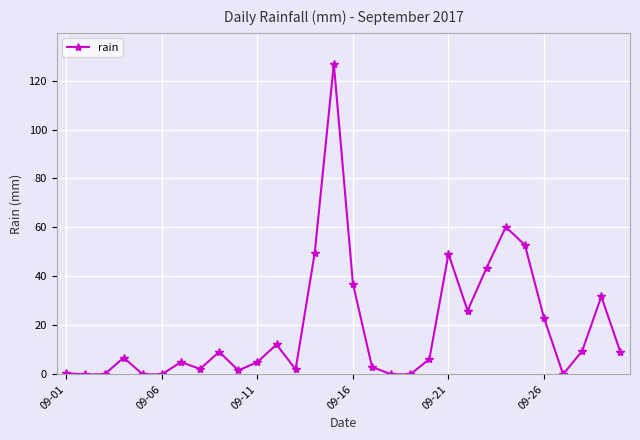

What is the greatest value displayed?

126.8